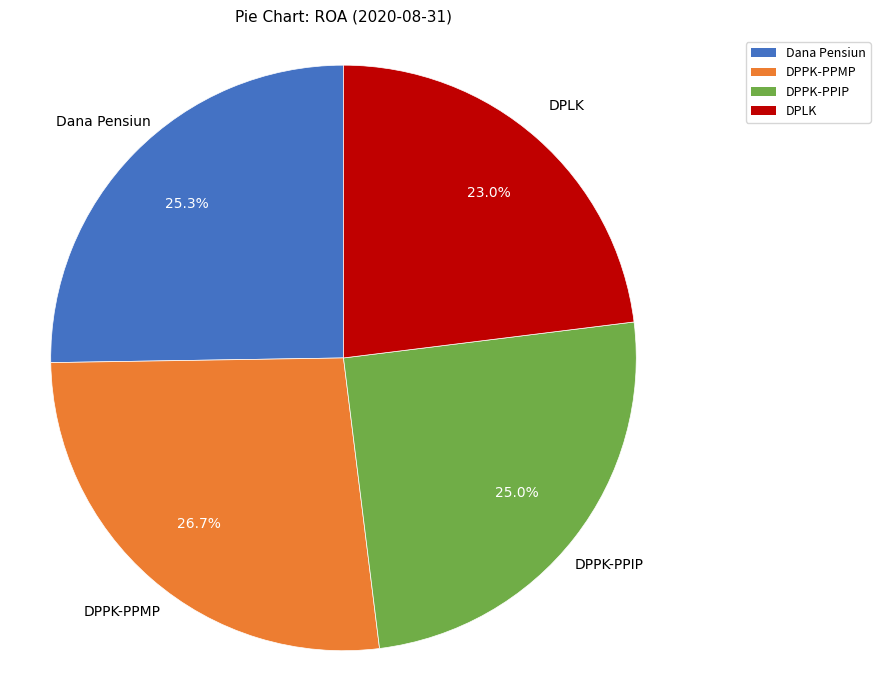

To the nearest percent, what portion does DPPK-PPMP represent?

27%